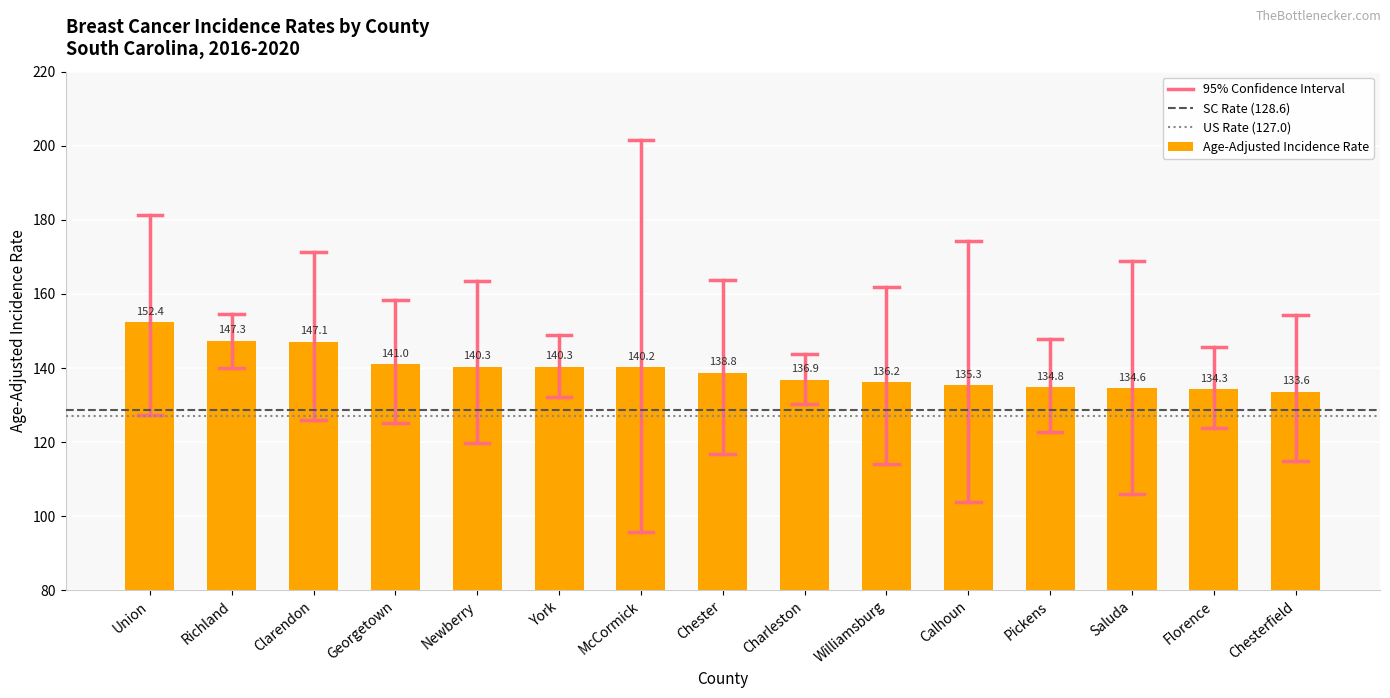

How many data points are less than 138?

7